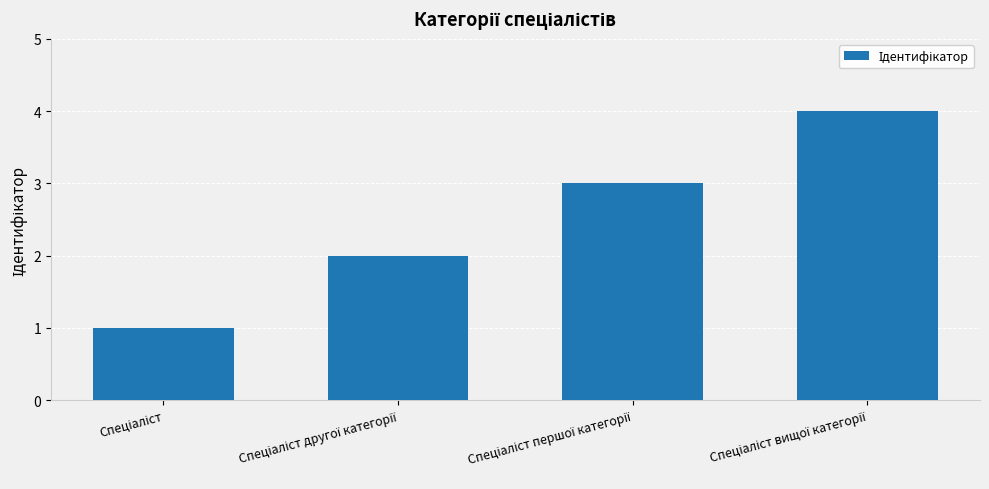

What is the greatest value displayed?

4